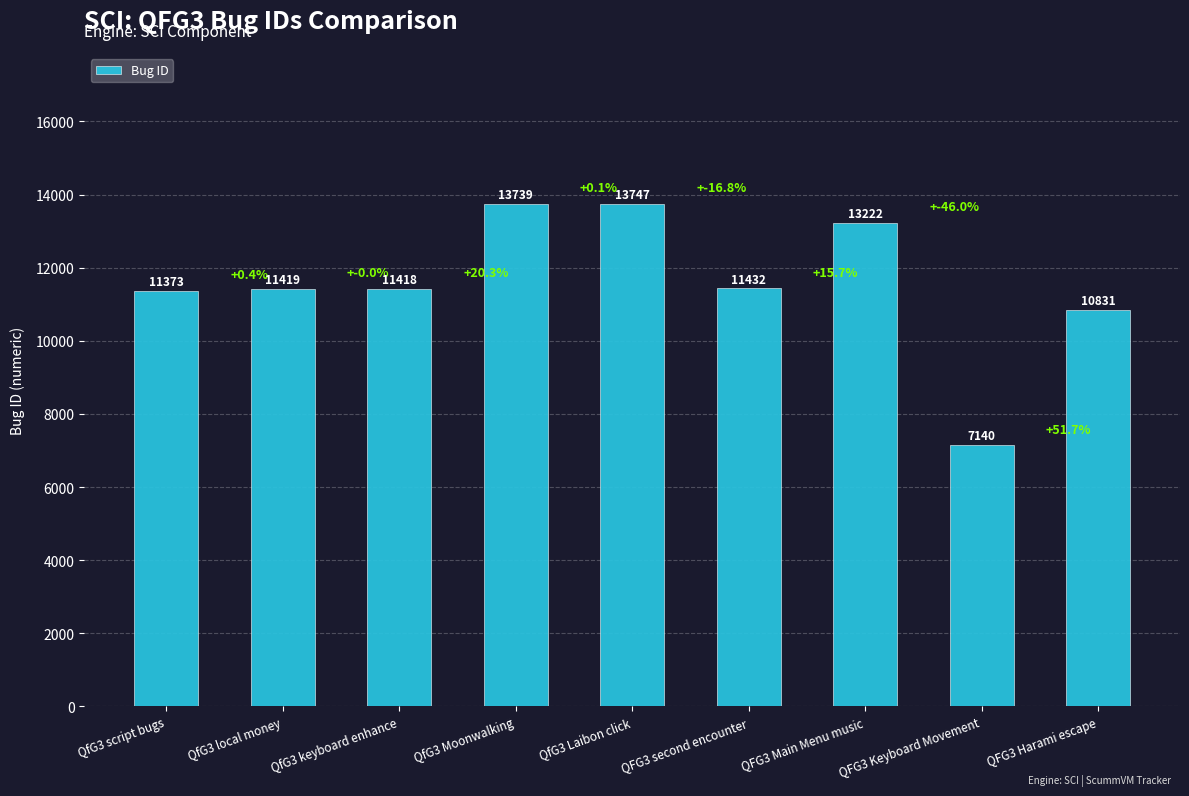

List the labels in order of value, smallest first.

QFG3 Keyboard Movement, QFG3 Harami escape, QfG3 script bugs, QfG3 keyboard enhance, QfG3 local money, QFG3 second encounter, QFG3 Main Menu music, QfG3 Moonwalking, QfG3 Laibon click